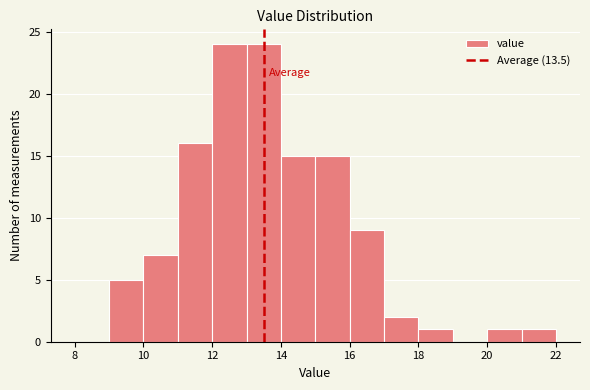

What is the height of the bar covering 21 to 22 on the x-axis? The values are not printed on the chart, so give them approximately, as read against the axis.

1